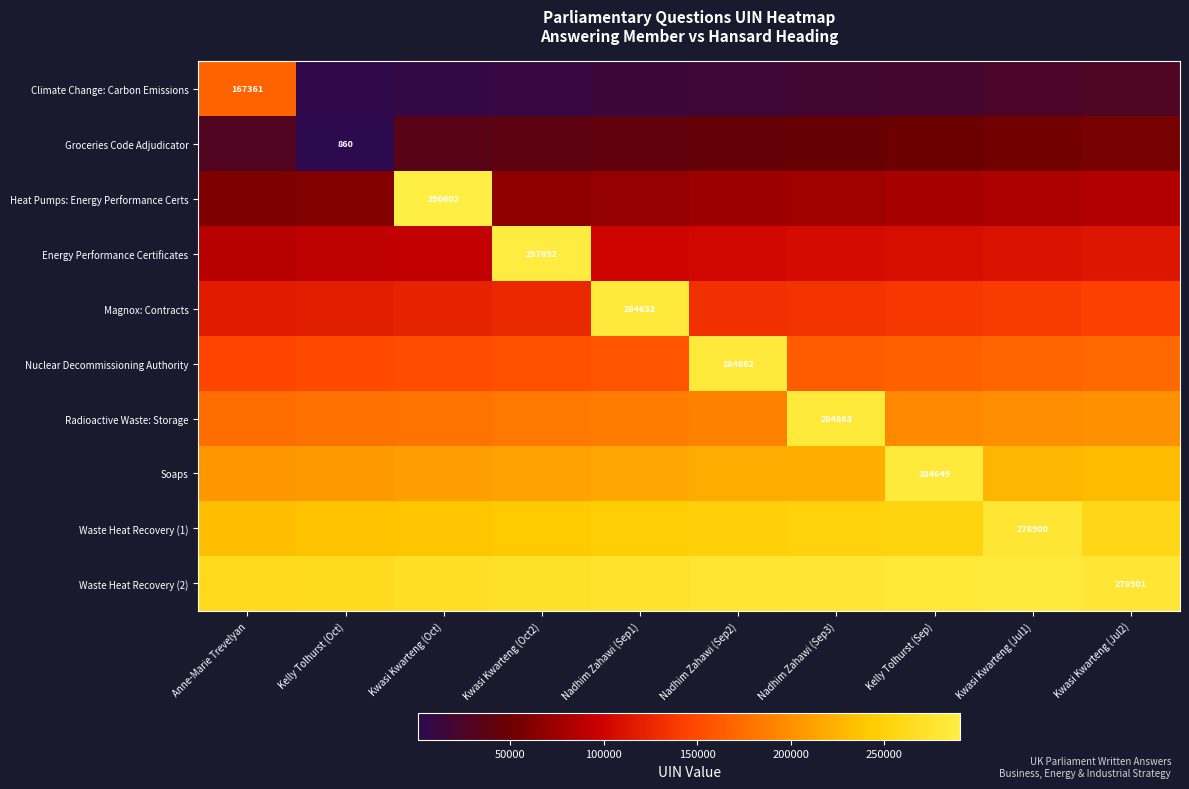

At which label does Magnox: Contracts first exceed 134141?

Nadhim Zahawi (Sep1)